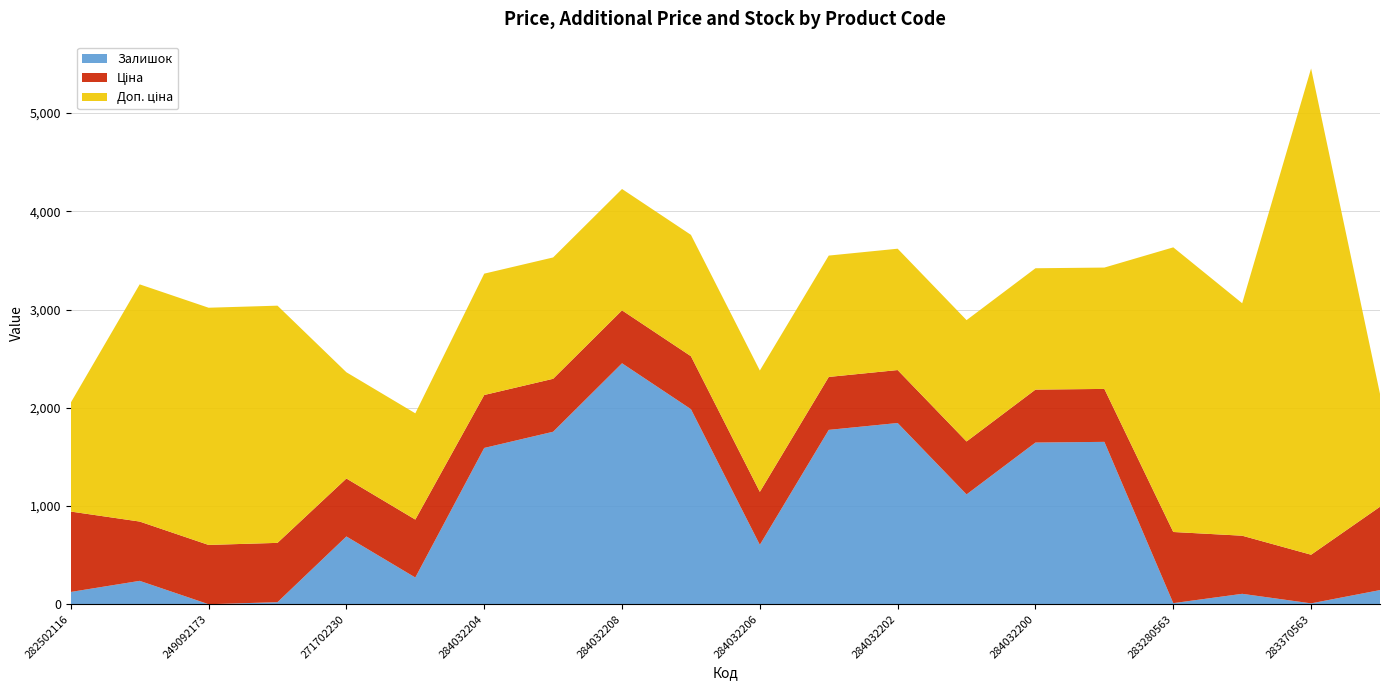

Reading left to right, list all the values displayed in this chart.

Ціна: 818.5	603.7	603.7	603.7	589.9	589.9	539.0	539.0	539.0	539.0	539.0	539.0	539.0	539.0	539.0	539.0	724.5	591.6	495.0	848.4
Доп. ціна: 1109.2	2414.8	2414.8	2414.8	1081.7	1081.7	1235.4	1235.4	1235.4	1235.4	1235.4	1235.4	1235.4	1235.4	1235.4	1235.4	2897.8	2366.5	4950.4	1149.7
Залишок: 125.0	238.0	0.0	21.0	690.0	272.0	1591.0	1756.0	2453.0	1986.0	605.0	1775.0	1845.0	1118.0	1646.0	1653.0	11.0	106.0	9.0	144.0